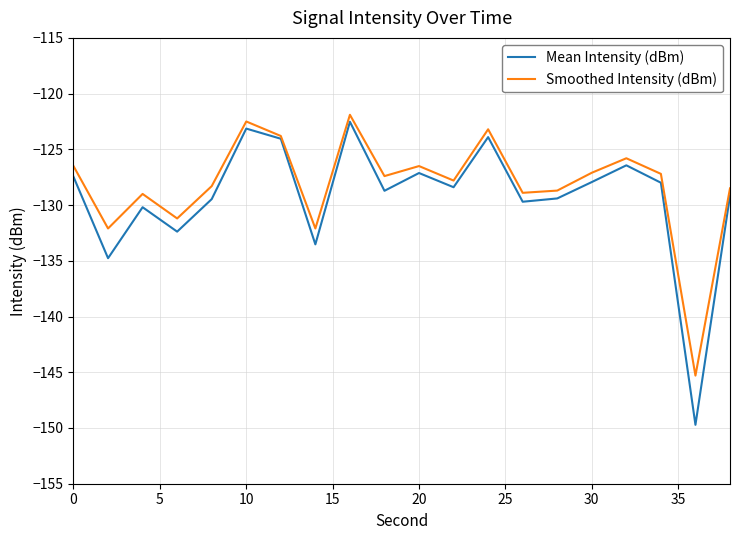

Rank the series by their maximum value, from highest to lowest.

Smoothed Intensity (dBm), Mean Intensity (dBm)